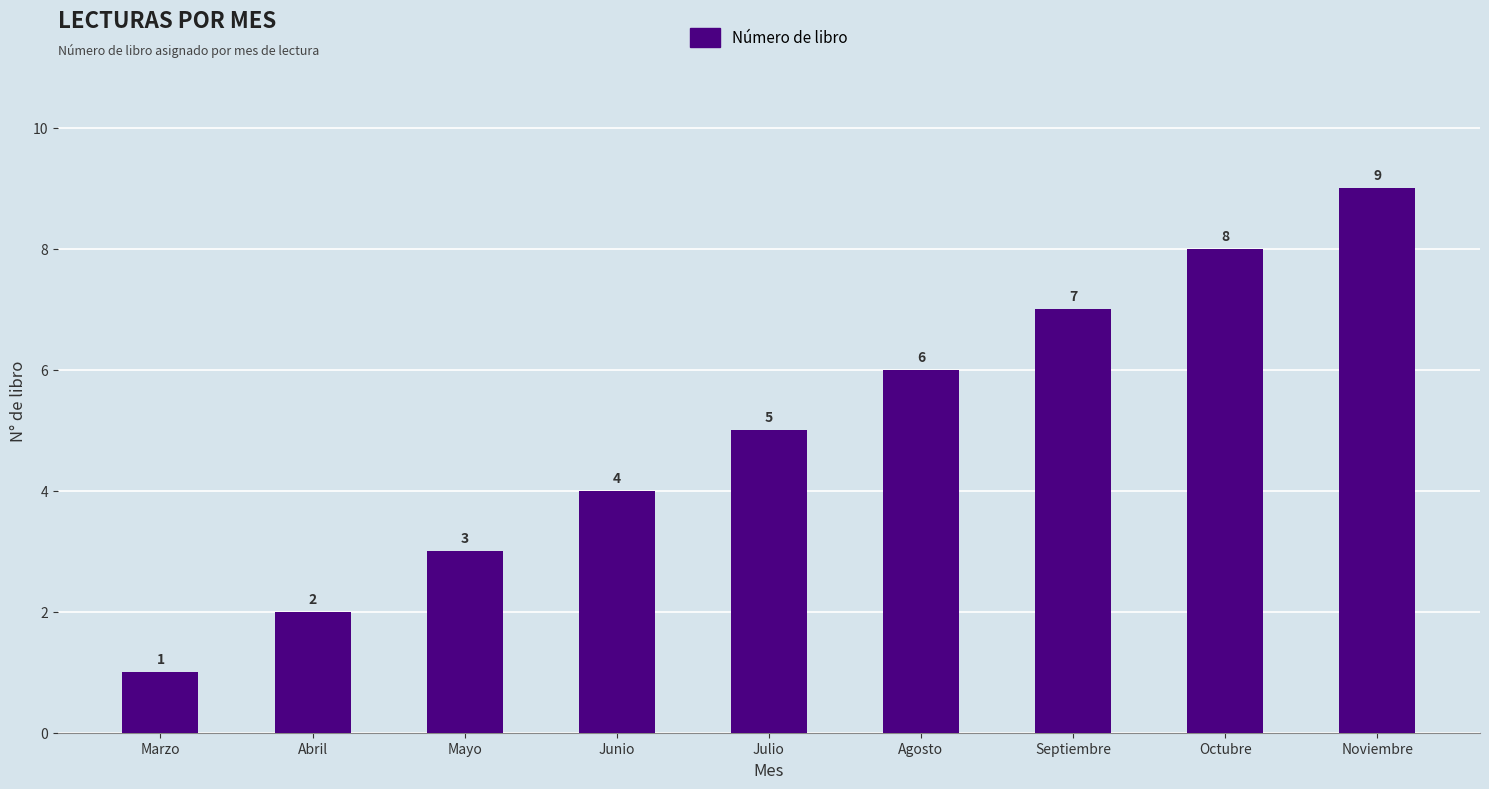

List the labels in order of value, smallest first.

Marzo, Abril, Mayo, Junio, Julio, Agosto, Septiembre, Octubre, Noviembre